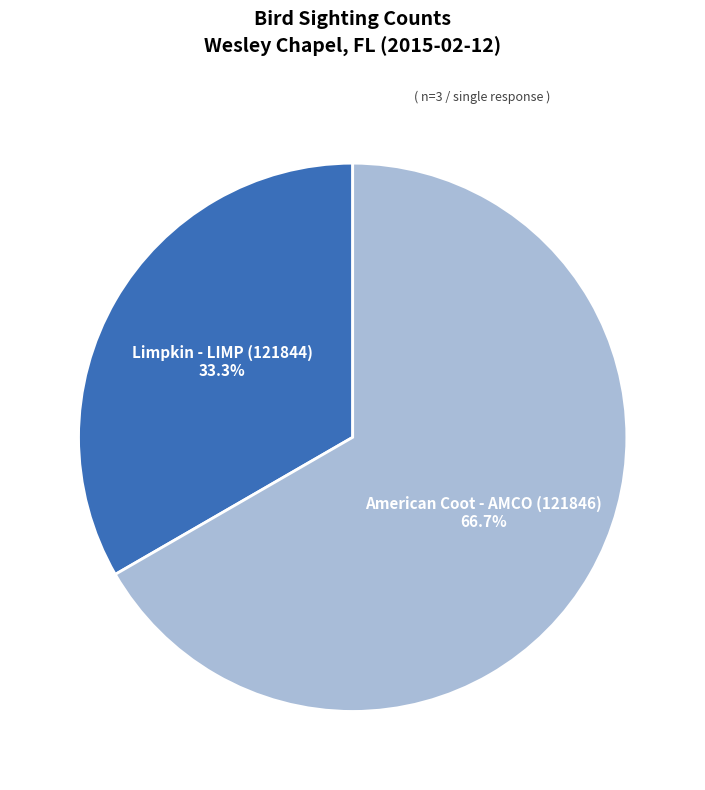

Does any single category account for the majority?

Yes